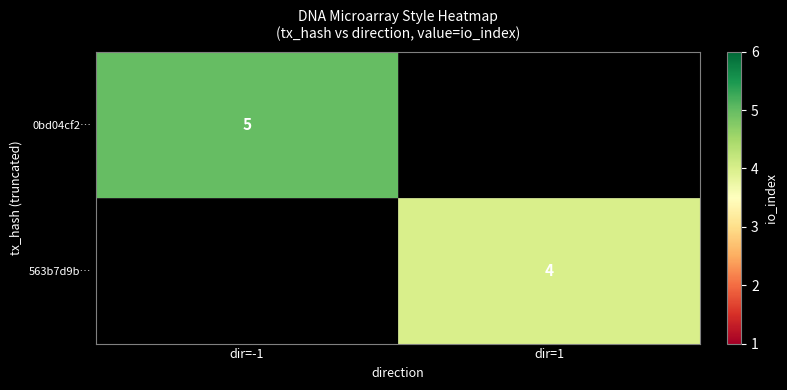

How many series are shown in this chart?

2